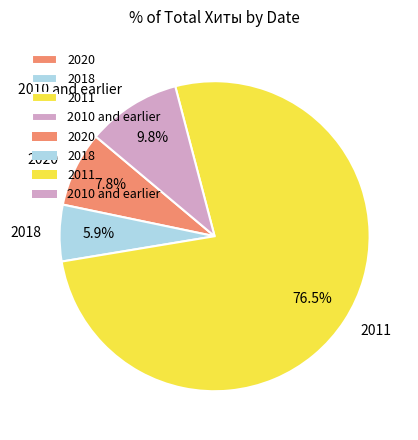

Is the sum of 2018 and 2020 greater than half?

No